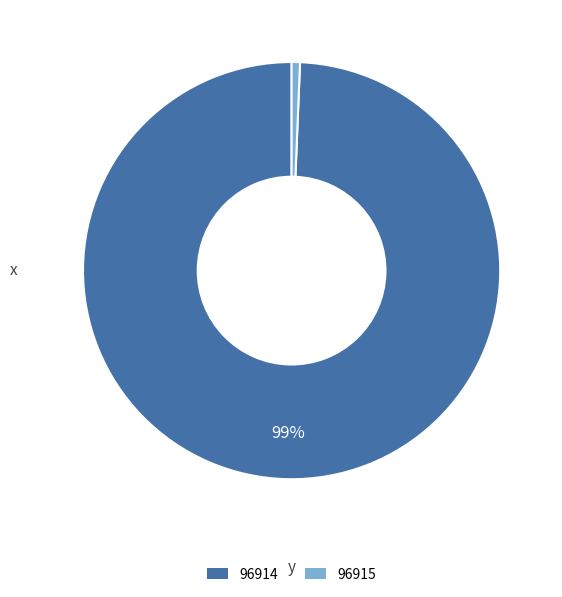

Rank the categories by value from highest to lowest.

96914, 96915